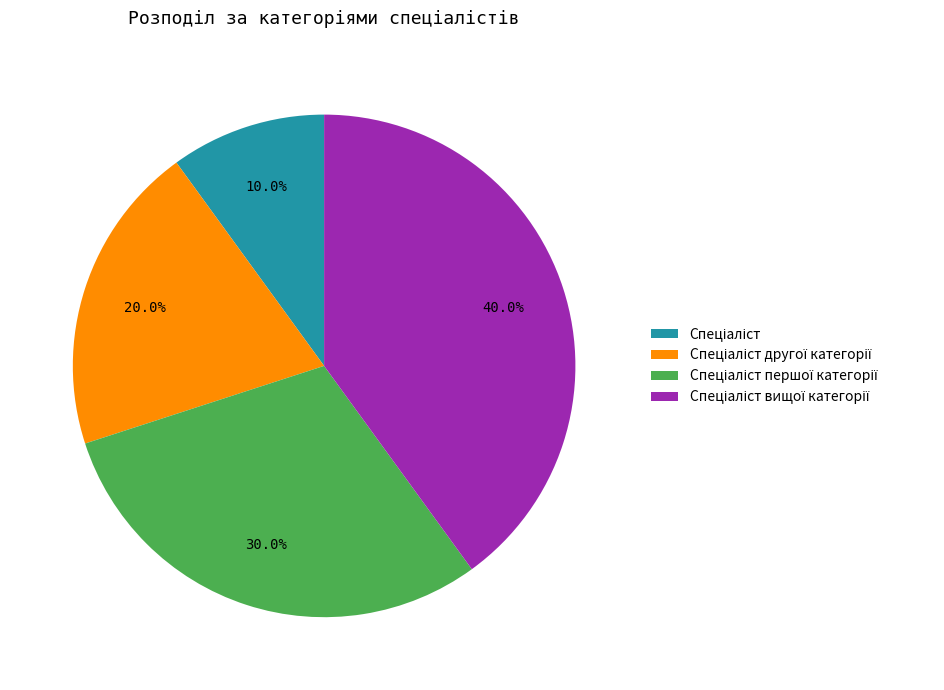

How many slices are in this pie chart?

4